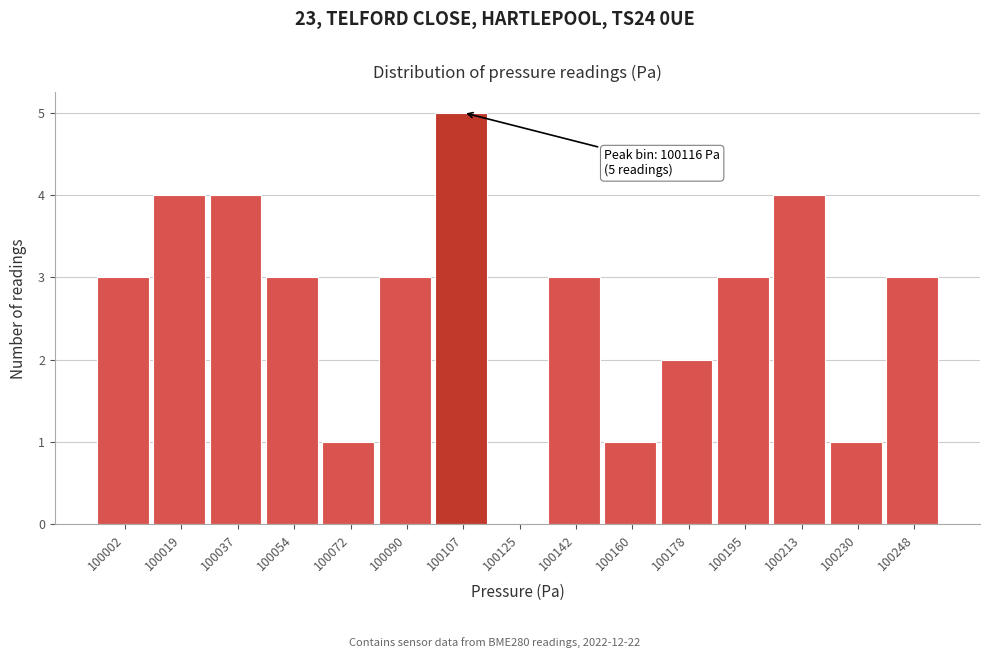

Reading left to right, what are all the values shown in this chart?

100002=3	100019=4	100037=4	100054=3	100072=1	100090=3	100107=5	100125=0	100142=3	100160=1	100178=2	100195=3	100213=4	100230=1	100248=3